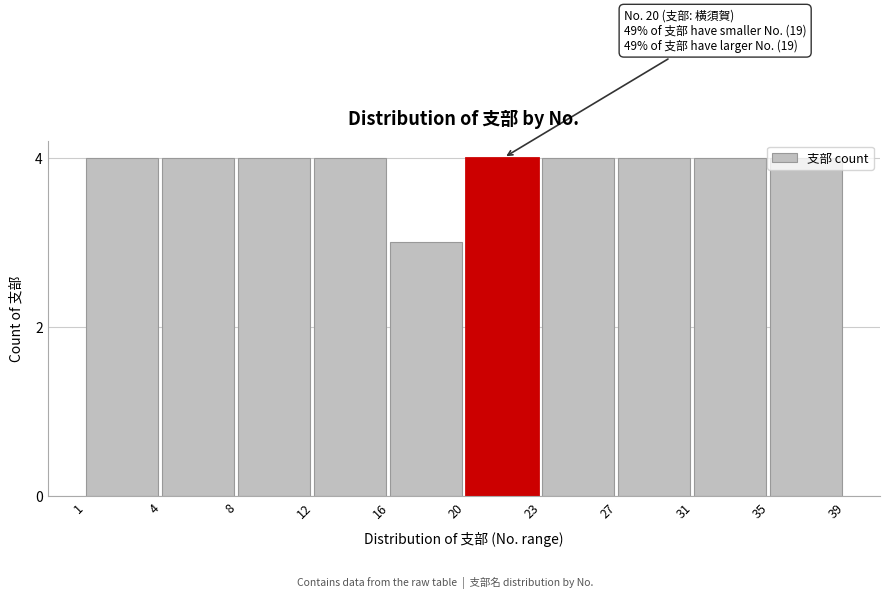

What is the ratio of the value at 23 to the value at 8?

1.0